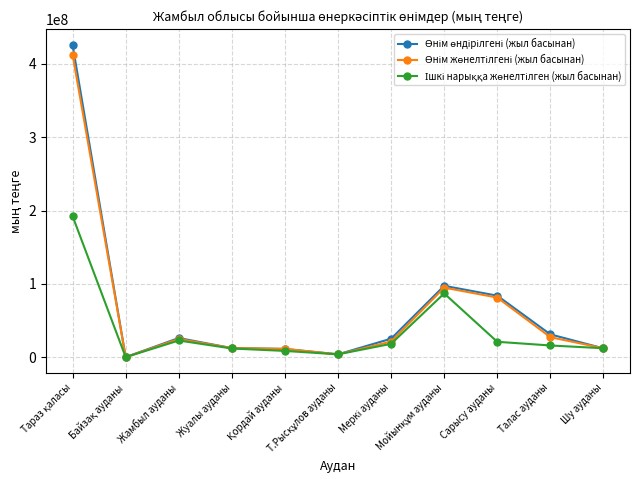

What is the maximum value shown in the chart?

425781902